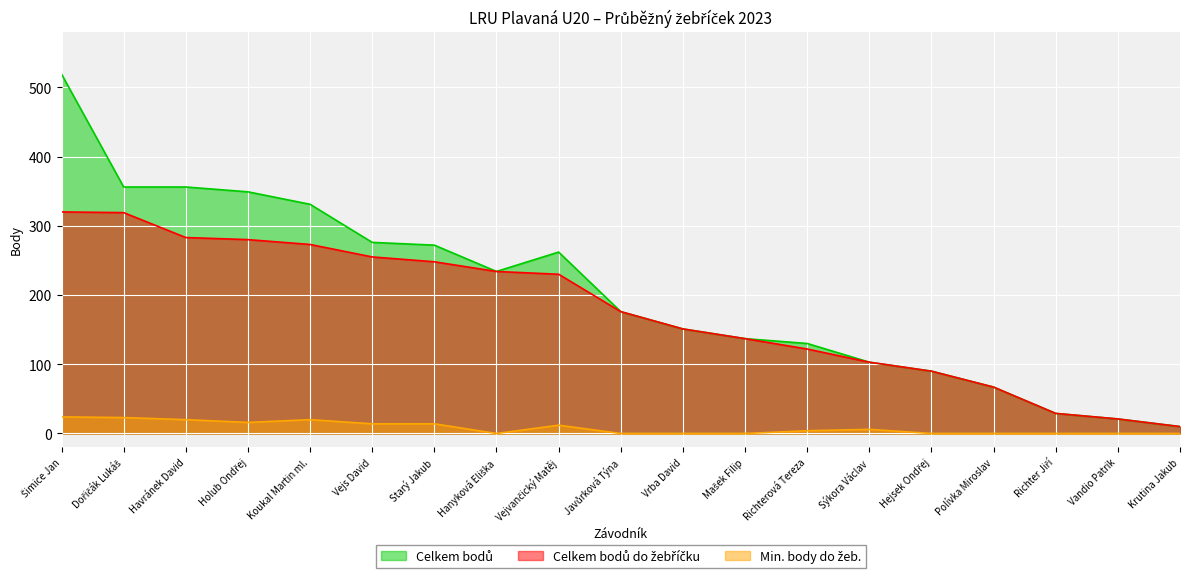

What value does the Celkem bodů series have at Starý Jakub, to the nearest 100?

300